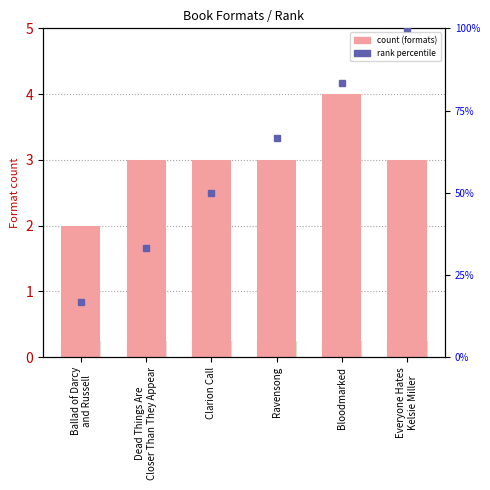

What is the average value of the rank percentile series?

58.3